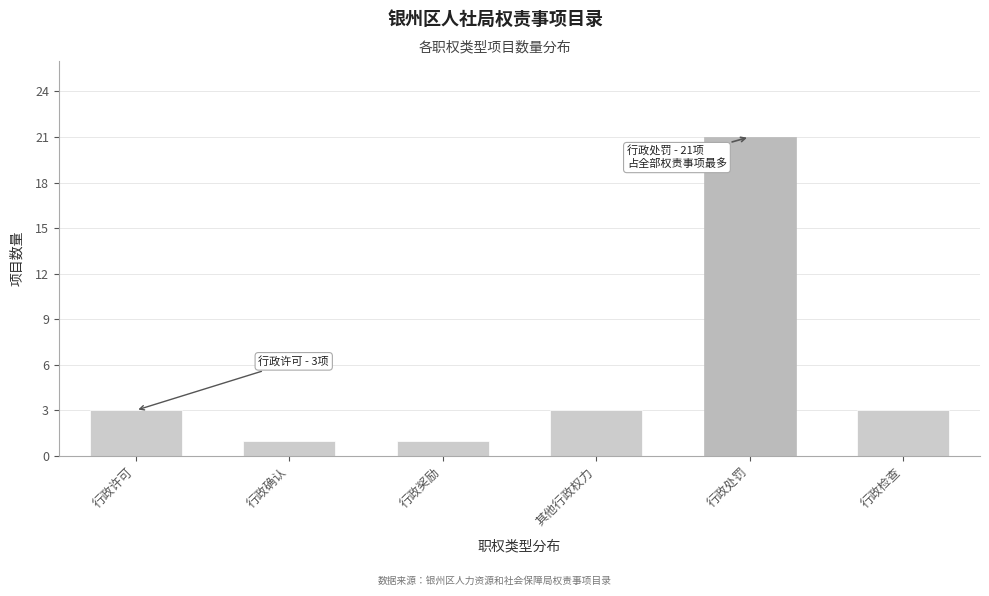

Reading right to left, what are all the values shown in this chart?

行政检查=3	行政处罚=21	其他行政权力=3	行政奖励=1	行政确认=1	行政许可=3